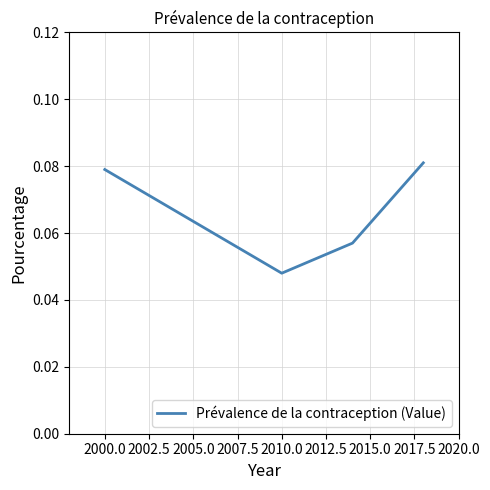

How many lines are shown in the chart?

1